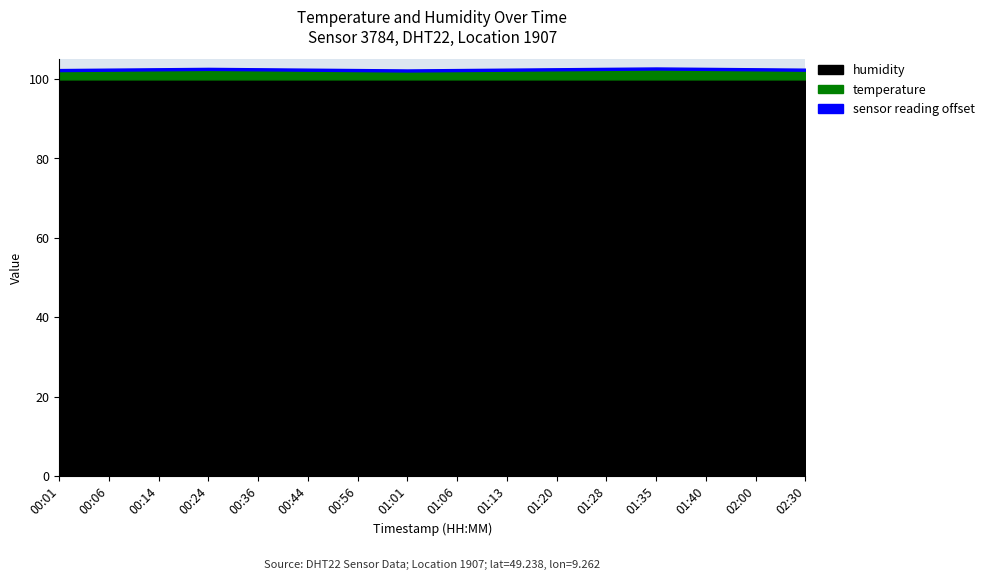

Rank the categories by humidity value from highest to lowest.

00:01, 00:06, 00:14, 00:24, 00:36, 00:44, 00:56, 01:01, 01:06, 01:13, 01:20, 01:28, 01:35, 01:40, 02:00, 02:30